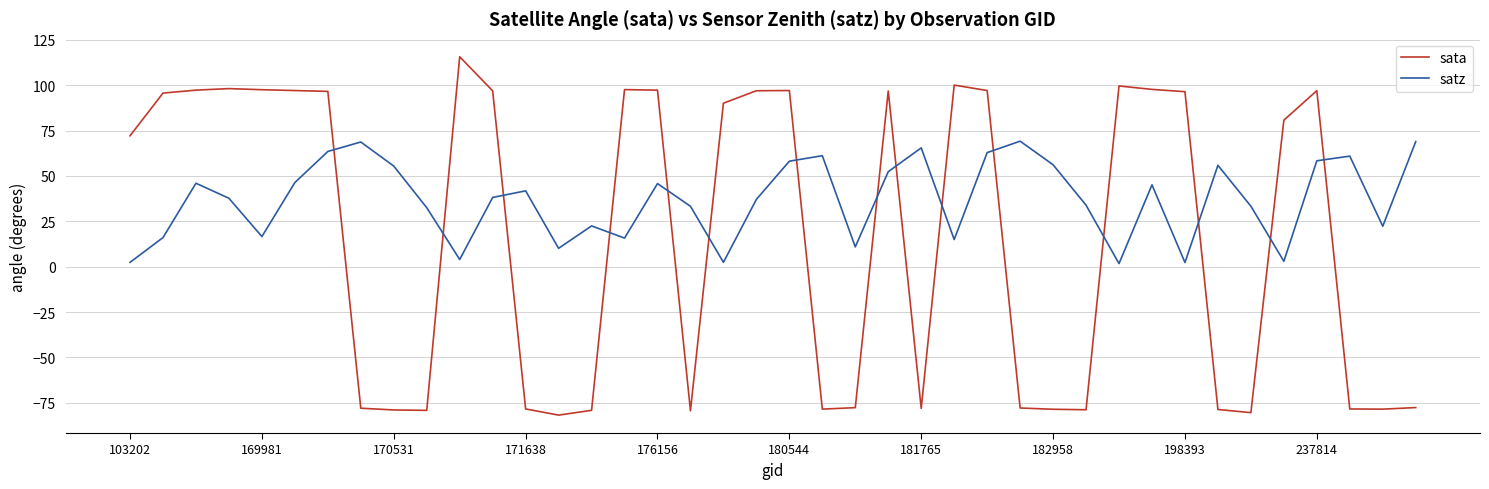

Which series has the largest total across all categories?

satz